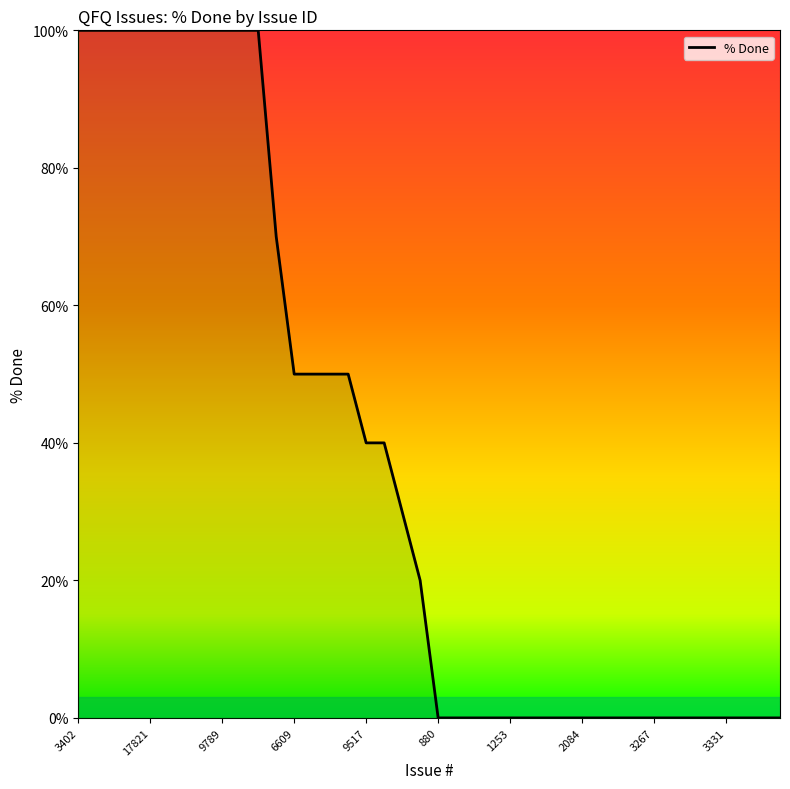

What is the maximum value shown in the chart?

100